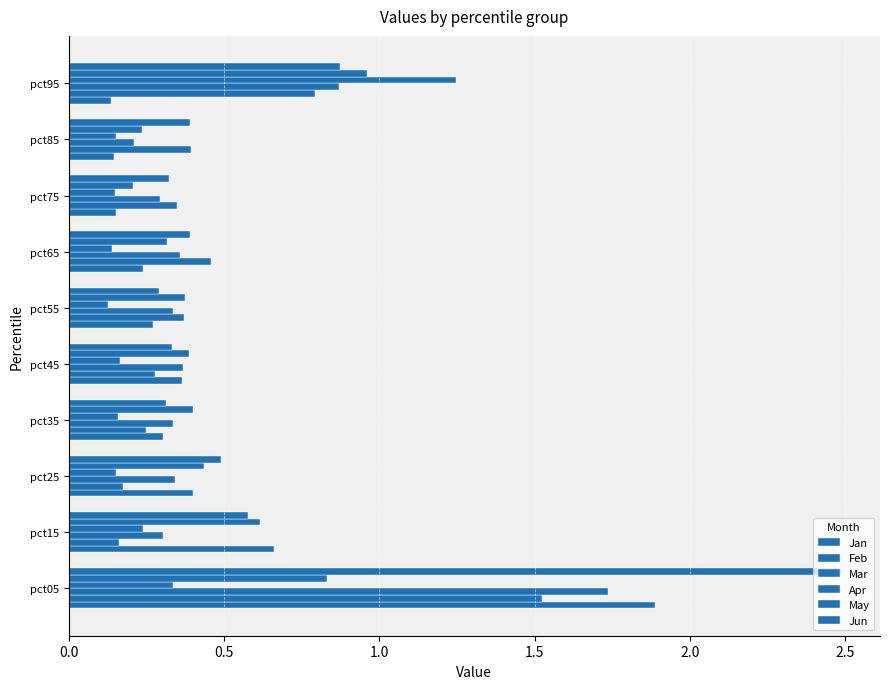

What is the sum of all Jun values?

6.5